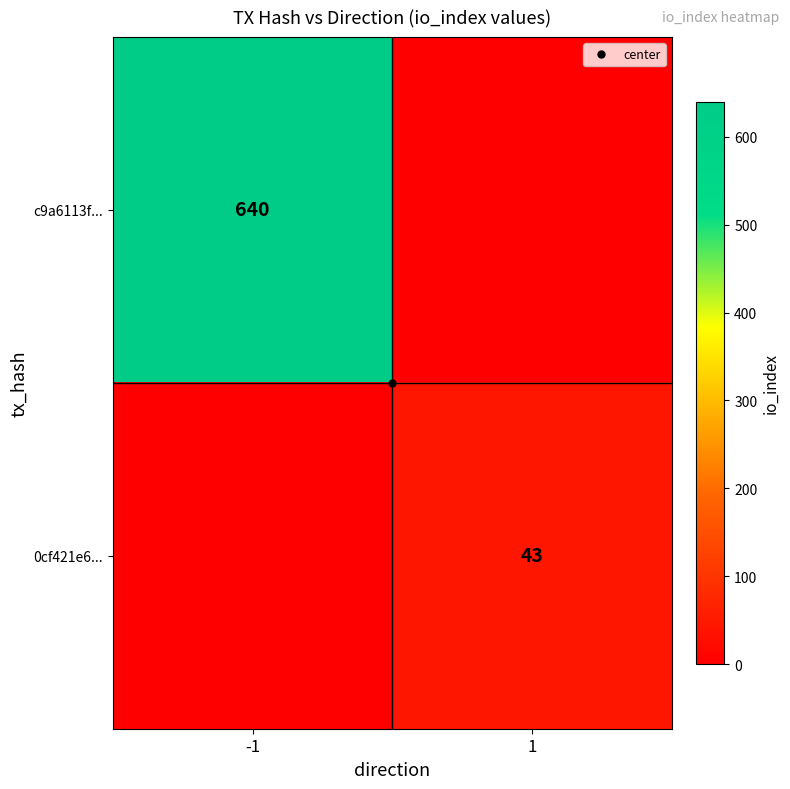

Which series has the largest range (max minus min)?

c9a6113f...